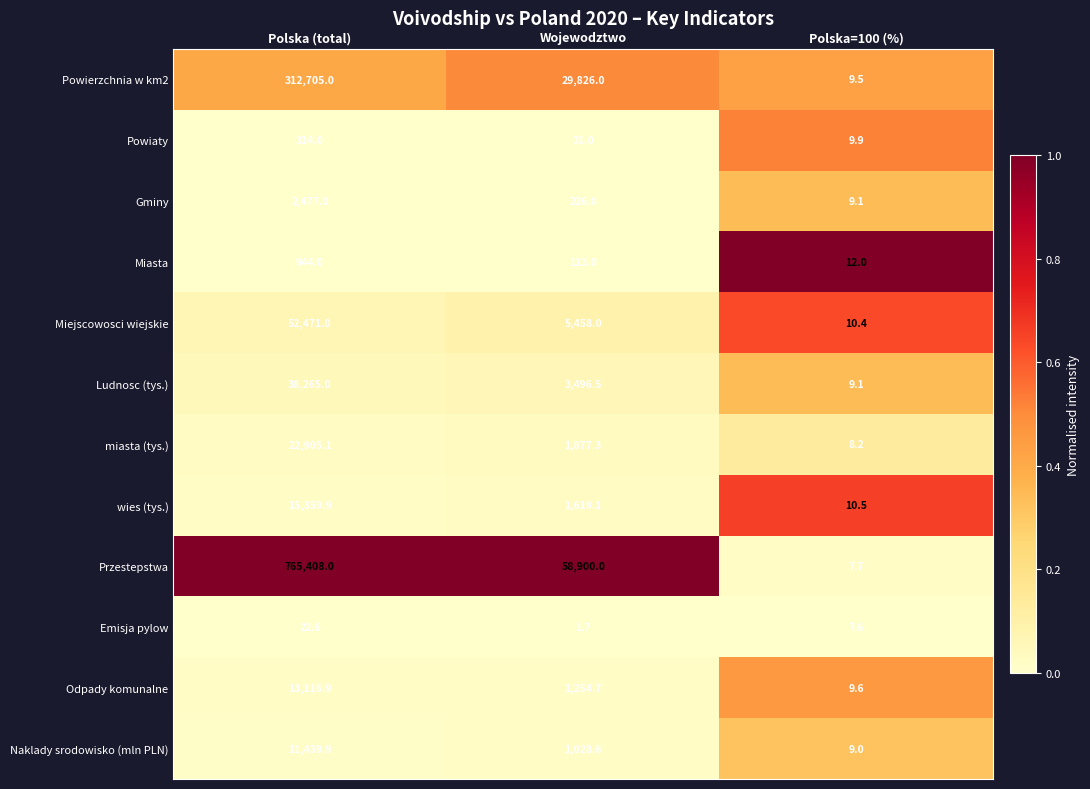

True or false: Przestepstwa has a value of 58900.0 at Wojewodztwo.

True